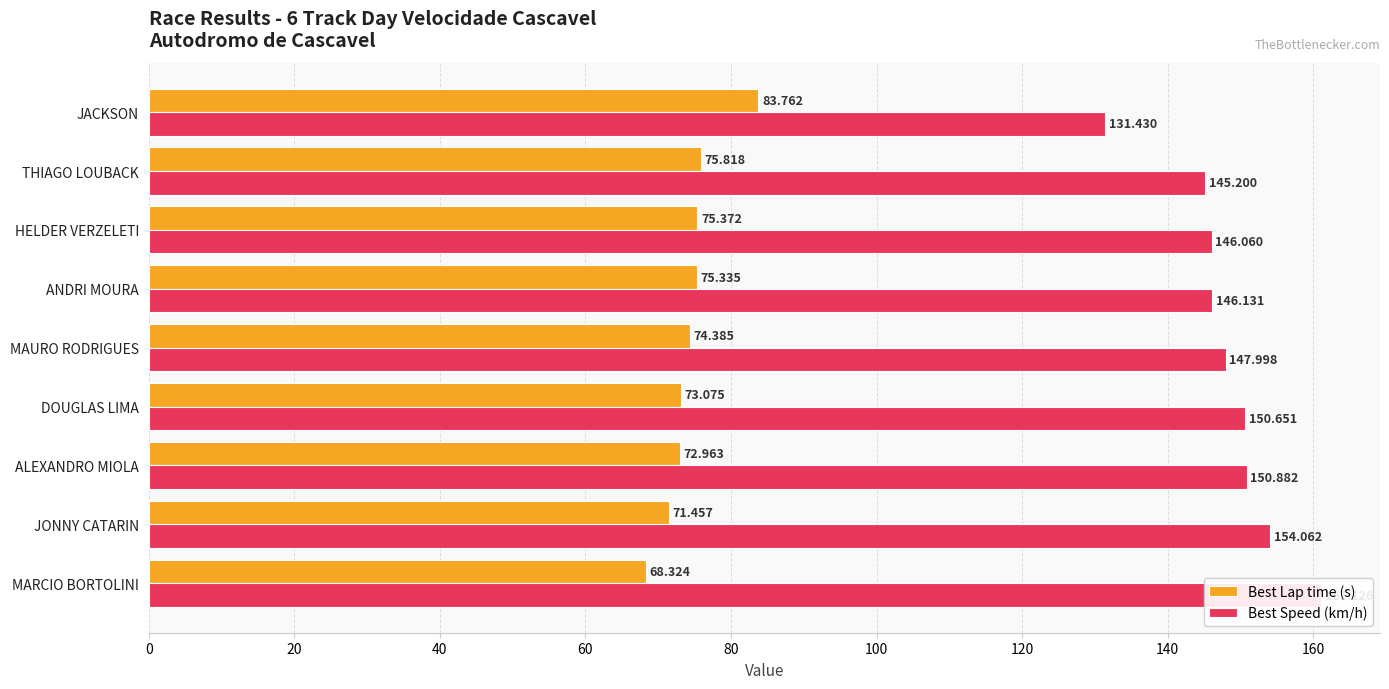

What is the difference between the maximum and minimum values in the Best Lap time (s) series?

15.4